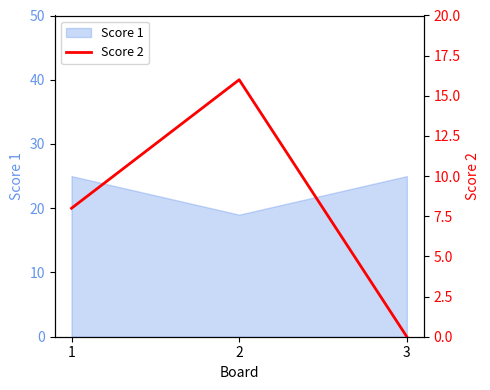

The value at 3 is 0. True or false?

True